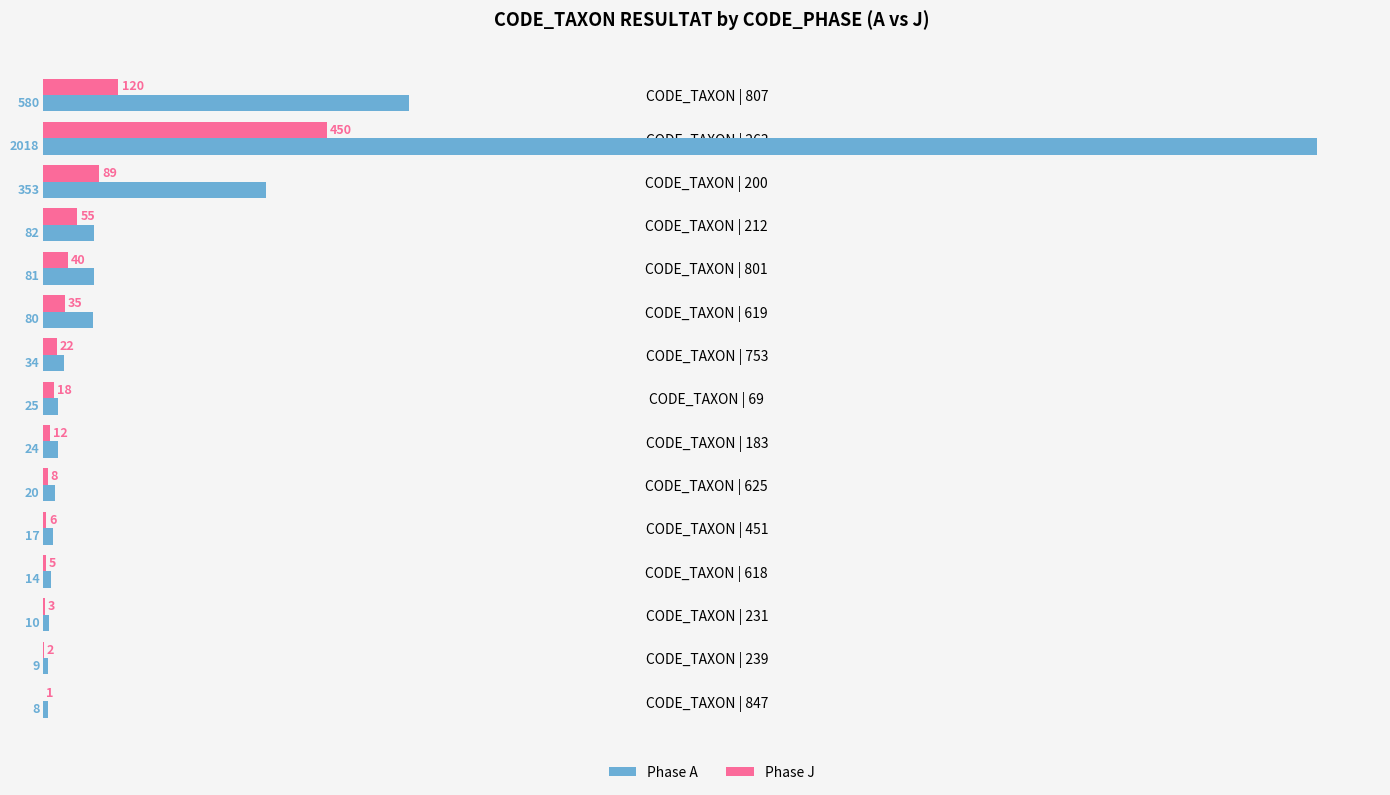

What is the maximum value for Phase A?

2018